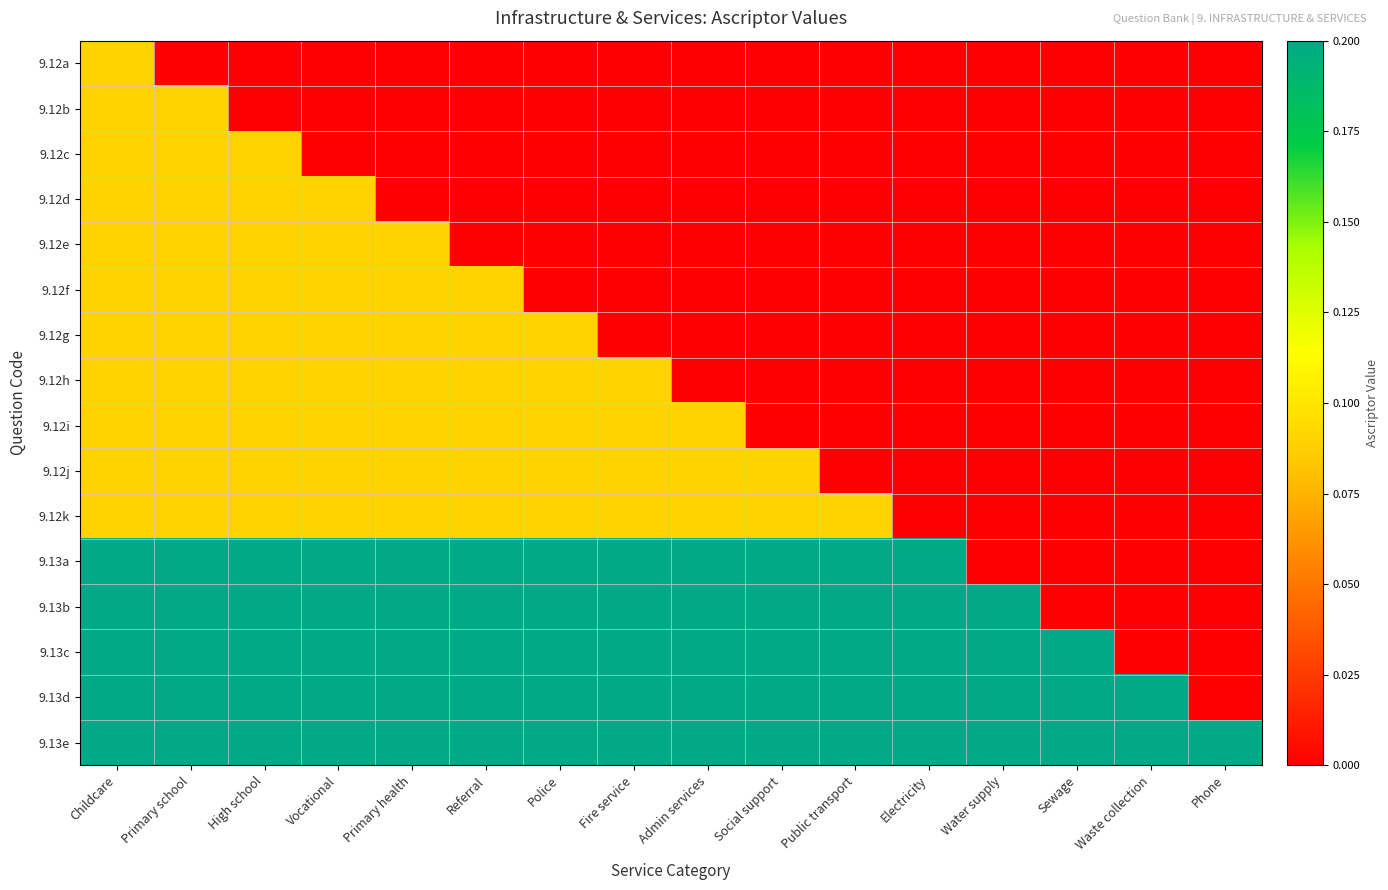

Reading left to right, extract all data points from this chart.

9.12a: Childcare=0.1	Primary school=0.0	High school=0.0	Vocational=0.0	Primary health=0.0	Referral=0.0	Police=0.0	Fire service=0.0	Admin services=0.0	Social support=0.0	Public transport=0.0	Electricity=0.0	Water supply=0.0	Sewage=0.0	Waste collection=0.0	Phone=0.0
9.12b: Childcare=0.1	Primary school=0.1	High school=0.0	Vocational=0.0	Primary health=0.0	Referral=0.0	Police=0.0	Fire service=0.0	Admin services=0.0	Social support=0.0	Public transport=0.0	Electricity=0.0	Water supply=0.0	Sewage=0.0	Waste collection=0.0	Phone=0.0
9.12c: Childcare=0.1	Primary school=0.1	High school=0.1	Vocational=0.0	Primary health=0.0	Referral=0.0	Police=0.0	Fire service=0.0	Admin services=0.0	Social support=0.0	Public transport=0.0	Electricity=0.0	Water supply=0.0	Sewage=0.0	Waste collection=0.0	Phone=0.0
9.12d: Childcare=0.1	Primary school=0.1	High school=0.1	Vocational=0.1	Primary health=0.0	Referral=0.0	Police=0.0	Fire service=0.0	Admin services=0.0	Social support=0.0	Public transport=0.0	Electricity=0.0	Water supply=0.0	Sewage=0.0	Waste collection=0.0	Phone=0.0
9.12e: Childcare=0.1	Primary school=0.1	High school=0.1	Vocational=0.1	Primary health=0.1	Referral=0.0	Police=0.0	Fire service=0.0	Admin services=0.0	Social support=0.0	Public transport=0.0	Electricity=0.0	Water supply=0.0	Sewage=0.0	Waste collection=0.0	Phone=0.0
9.12f: Childcare=0.1	Primary school=0.1	High school=0.1	Vocational=0.1	Primary health=0.1	Referral=0.1	Police=0.0	Fire service=0.0	Admin services=0.0	Social support=0.0	Public transport=0.0	Electricity=0.0	Water supply=0.0	Sewage=0.0	Waste collection=0.0	Phone=0.0
9.12g: Childcare=0.1	Primary school=0.1	High school=0.1	Vocational=0.1	Primary health=0.1	Referral=0.1	Police=0.1	Fire service=0.0	Admin services=0.0	Social support=0.0	Public transport=0.0	Electricity=0.0	Water supply=0.0	Sewage=0.0	Waste collection=0.0	Phone=0.0
9.12h: Childcare=0.1	Primary school=0.1	High school=0.1	Vocational=0.1	Primary health=0.1	Referral=0.1	Police=0.1	Fire service=0.1	Admin services=0.0	Social support=0.0	Public transport=0.0	Electricity=0.0	Water supply=0.0	Sewage=0.0	Waste collection=0.0	Phone=0.0
9.12i: Childcare=0.1	Primary school=0.1	High school=0.1	Vocational=0.1	Primary health=0.1	Referral=0.1	Police=0.1	Fire service=0.1	Admin services=0.1	Social support=0.0	Public transport=0.0	Electricity=0.0	Water supply=0.0	Sewage=0.0	Waste collection=0.0	Phone=0.0
9.12j: Childcare=0.1	Primary school=0.1	High school=0.1	Vocational=0.1	Primary health=0.1	Referral=0.1	Police=0.1	Fire service=0.1	Admin services=0.1	Social support=0.1	Public transport=0.0	Electricity=0.0	Water supply=0.0	Sewage=0.0	Waste collection=0.0	Phone=0.0
9.12k: Childcare=0.1	Primary school=0.1	High school=0.1	Vocational=0.1	Primary health=0.1	Referral=0.1	Police=0.1	Fire service=0.1	Admin services=0.1	Social support=0.1	Public transport=0.1	Electricity=0.0	Water supply=0.0	Sewage=0.0	Waste collection=0.0	Phone=0.0
9.13a: Childcare=0.2	Primary school=0.2	High school=0.2	Vocational=0.2	Primary health=0.2	Referral=0.2	Police=0.2	Fire service=0.2	Admin services=0.2	Social support=0.2	Public transport=0.2	Electricity=0.2	Water supply=0.0	Sewage=0.0	Waste collection=0.0	Phone=0.0
9.13b: Childcare=0.2	Primary school=0.2	High school=0.2	Vocational=0.2	Primary health=0.2	Referral=0.2	Police=0.2	Fire service=0.2	Admin services=0.2	Social support=0.2	Public transport=0.2	Electricity=0.2	Water supply=0.2	Sewage=0.0	Waste collection=0.0	Phone=0.0
9.13c: Childcare=0.2	Primary school=0.2	High school=0.2	Vocational=0.2	Primary health=0.2	Referral=0.2	Police=0.2	Fire service=0.2	Admin services=0.2	Social support=0.2	Public transport=0.2	Electricity=0.2	Water supply=0.2	Sewage=0.2	Waste collection=0.0	Phone=0.0
9.13d: Childcare=0.2	Primary school=0.2	High school=0.2	Vocational=0.2	Primary health=0.2	Referral=0.2	Police=0.2	Fire service=0.2	Admin services=0.2	Social support=0.2	Public transport=0.2	Electricity=0.2	Water supply=0.2	Sewage=0.2	Waste collection=0.2	Phone=0.0
9.13e: Childcare=0.2	Primary school=0.2	High school=0.2	Vocational=0.2	Primary health=0.2	Referral=0.2	Police=0.2	Fire service=0.2	Admin services=0.2	Social support=0.2	Public transport=0.2	Electricity=0.2	Water supply=0.2	Sewage=0.2	Waste collection=0.2	Phone=0.2